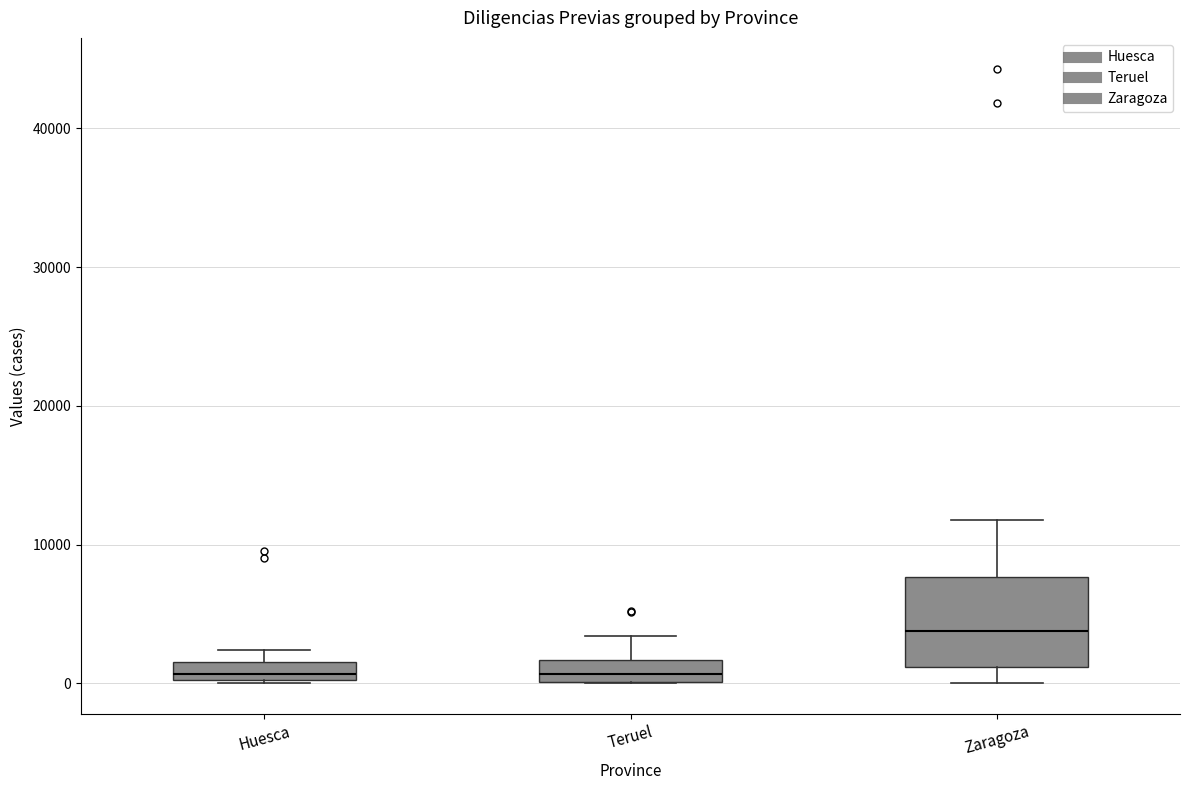

Comparing the boxes themselves (not the whiskers), which one is the tallest?

Zaragoza